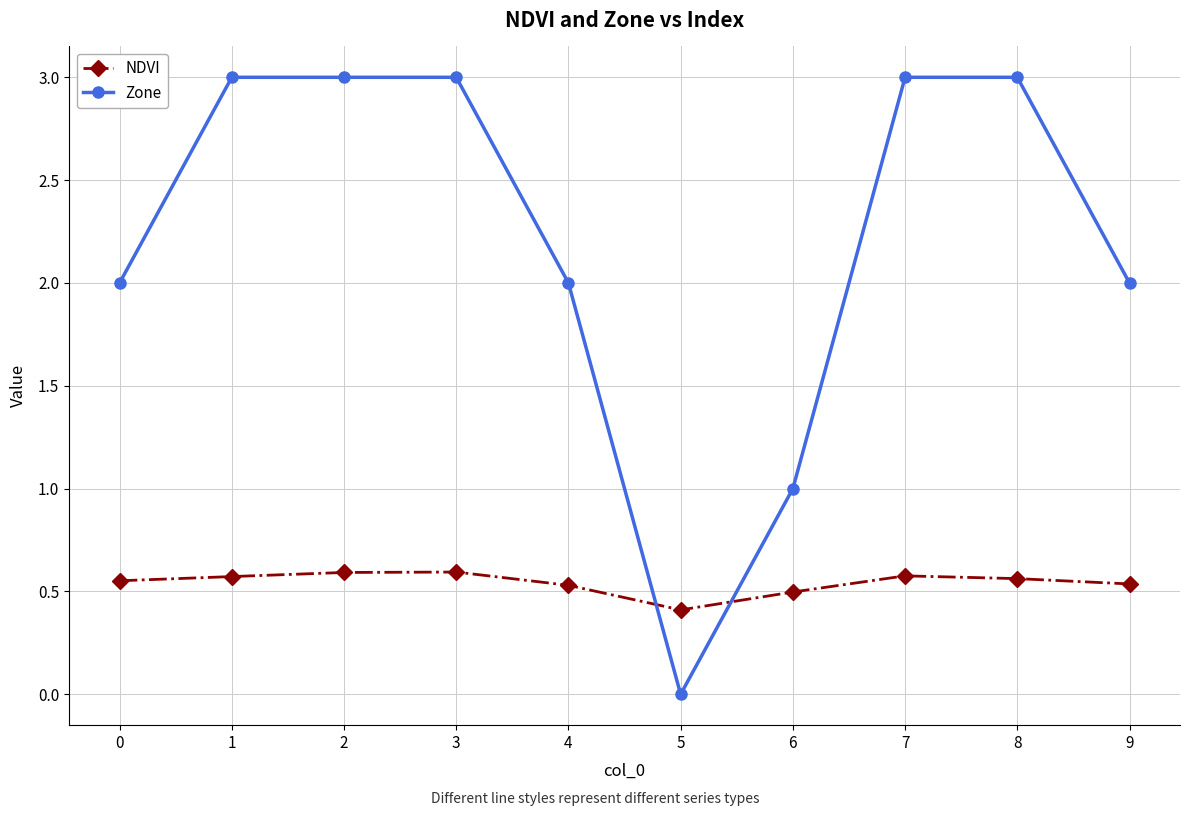

How many Zone values are between 2 and 3?

8